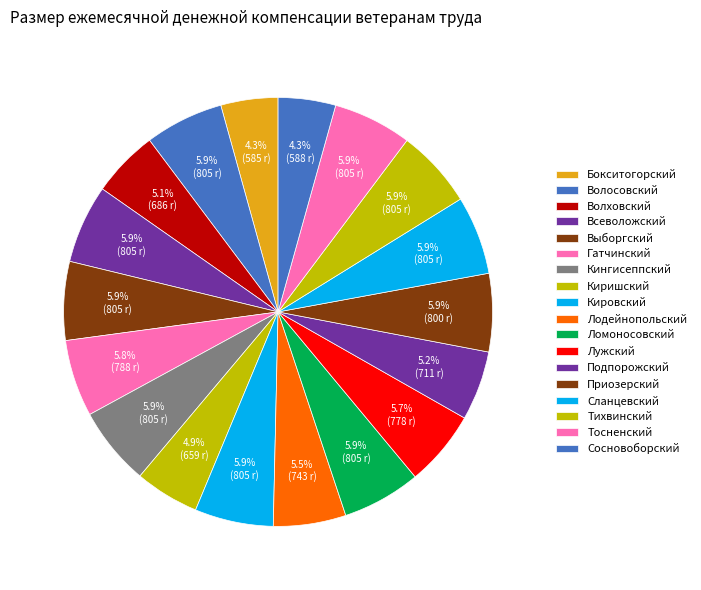

How many segments does this pie chart have?

18